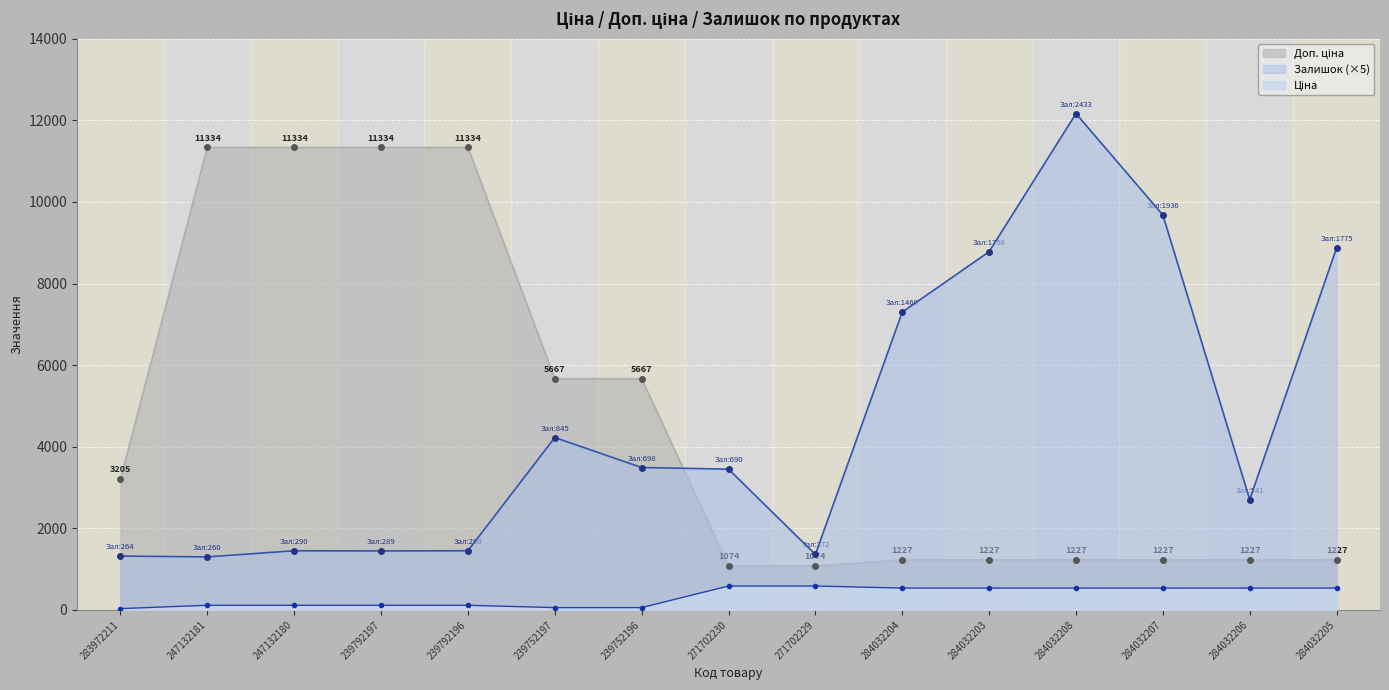

Which category has the lowest value across all series?

283972211